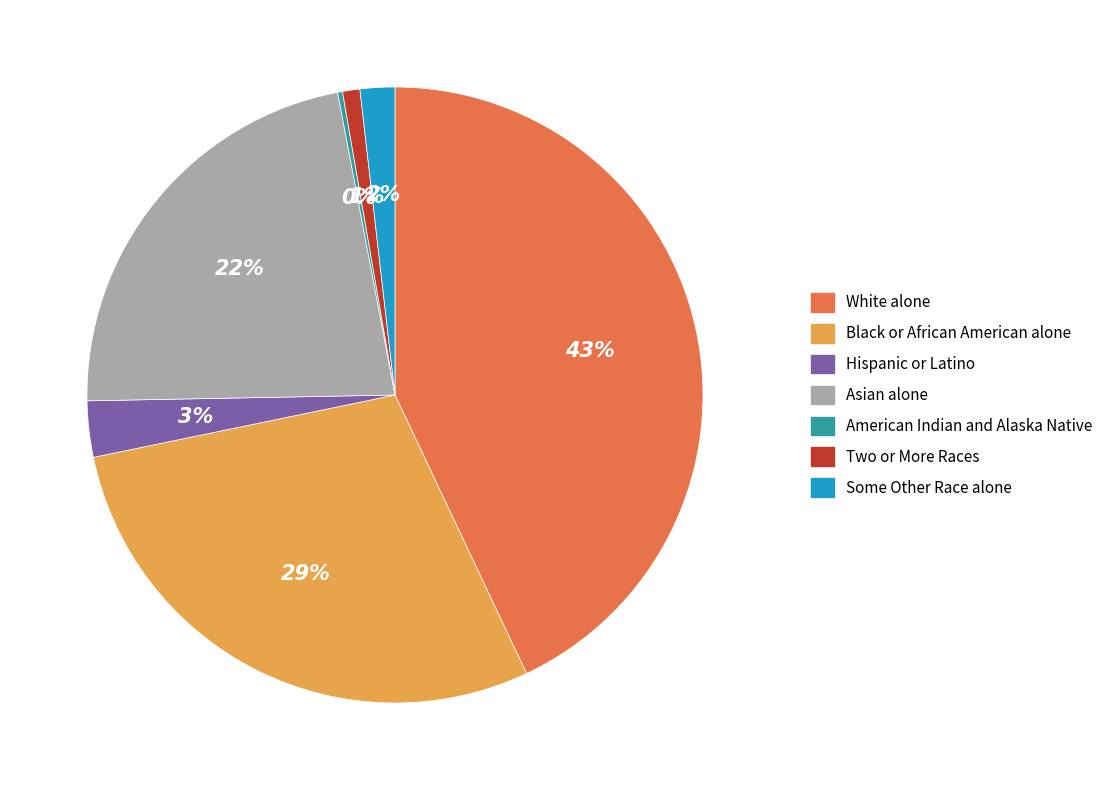

Does any single category account for the majority?

No